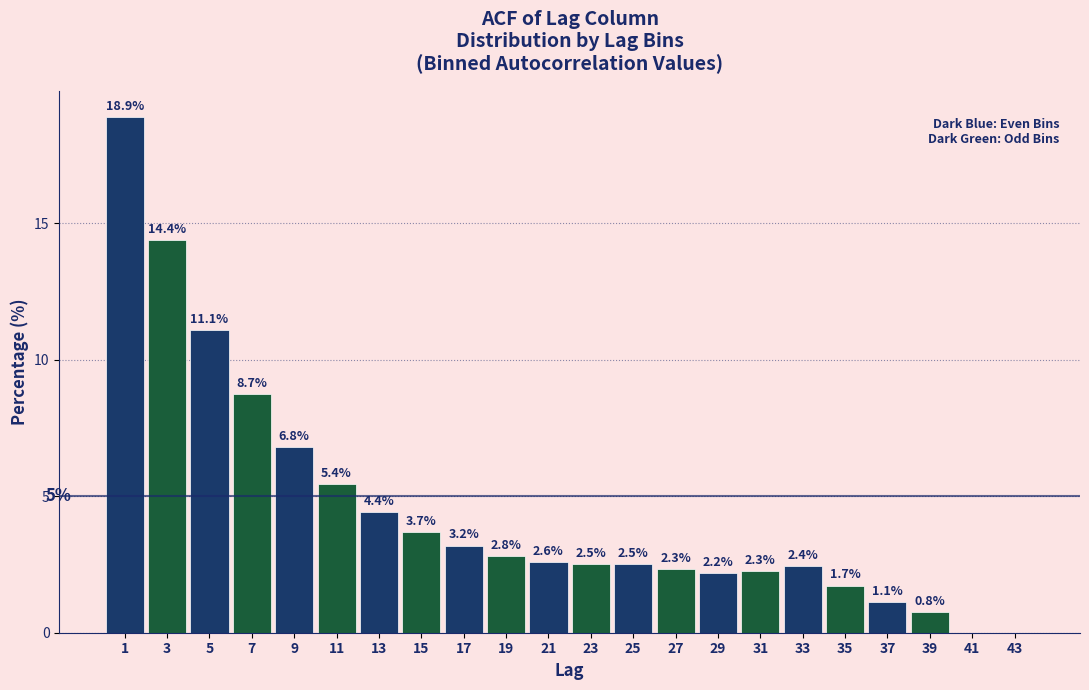

Reading left to right, transcribe all the data shown in this chart.

1=18.9	3=14.4	5=11.1	7=8.7	9=6.8	11=5.4	13=4.4	15=3.7	17=3.2	19=2.8	21=2.6	23=2.5	25=2.5	27=2.3	29=2.2	31=2.3	33=2.4	35=1.7	37=1.1	39=0.8	41=0.0	43=0.0